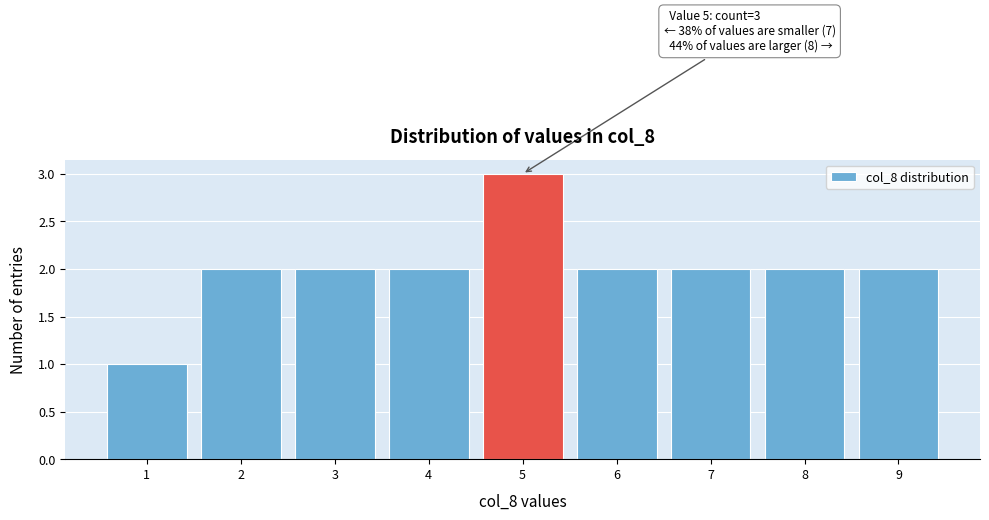

Reading left to right, extract all data points from this chart.

1=1	2=2	3=2	4=2	5=3	6=2	7=2	8=2	9=2